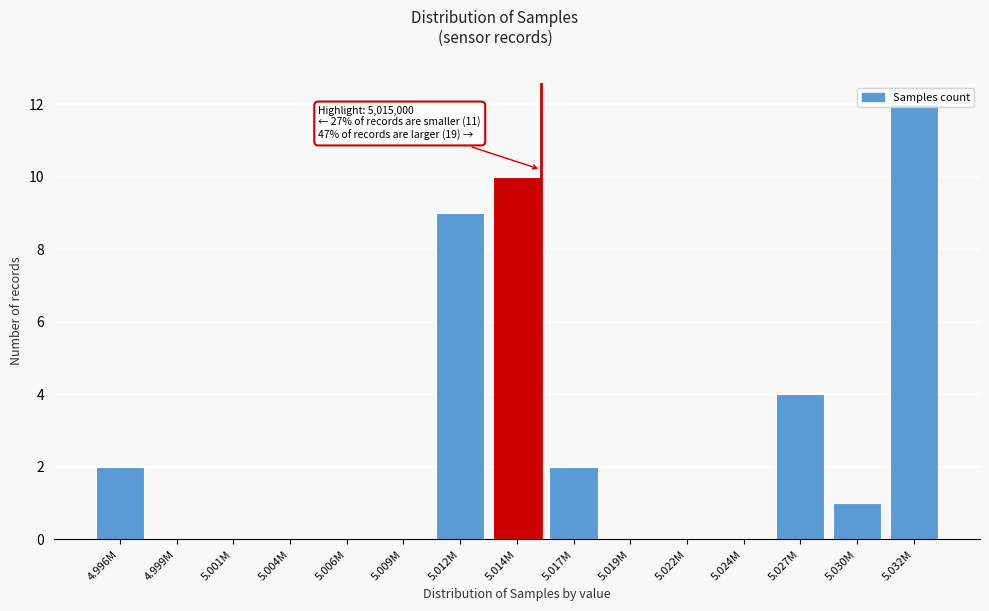

What is the change in value from 5.009M to 5.030M?

+1